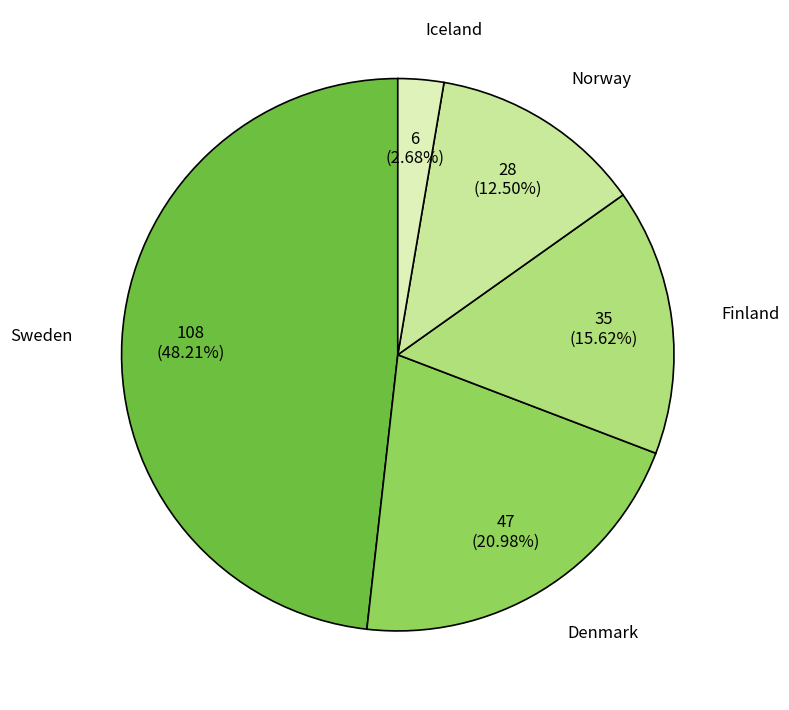

True or false: Finland accounts for 16% of the total.

True